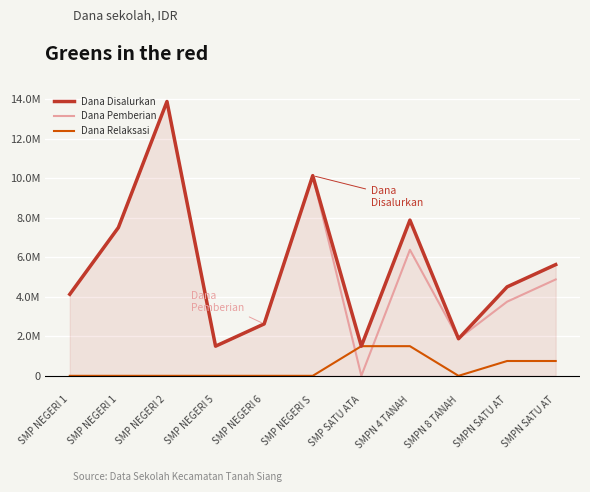

What are all the series names shown in the legend?

Dana Disalurkan, Dana Pemberian, Dana Relaksasi